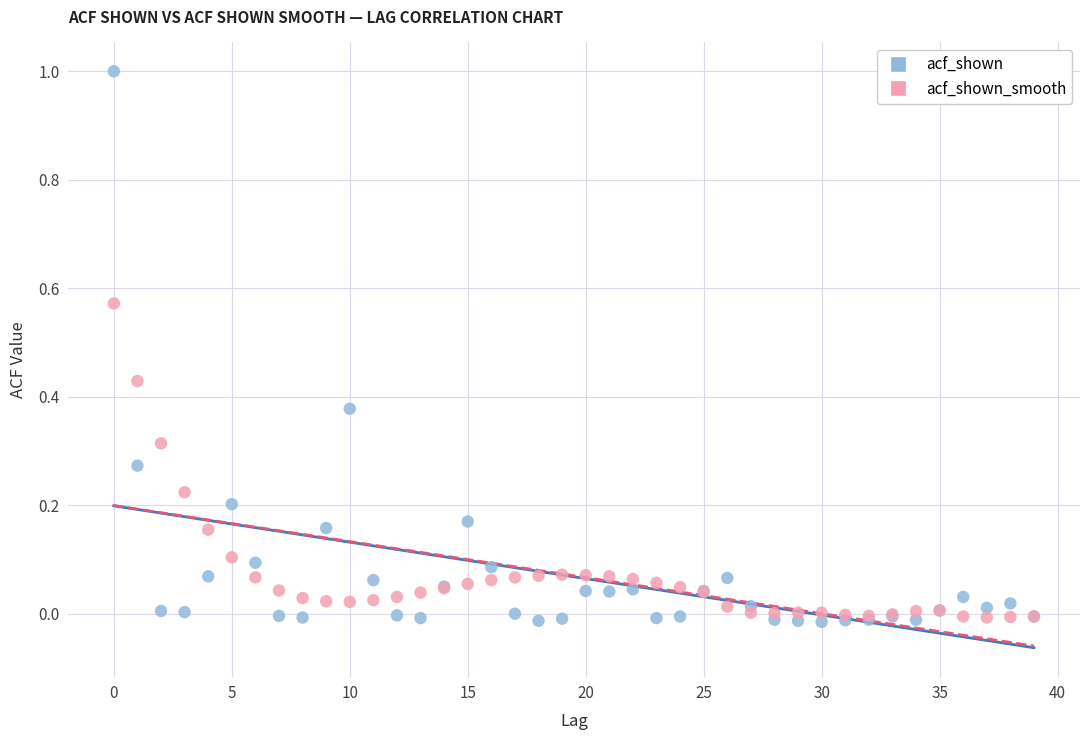

Which series has the widest spread of Y values?

acf_shown